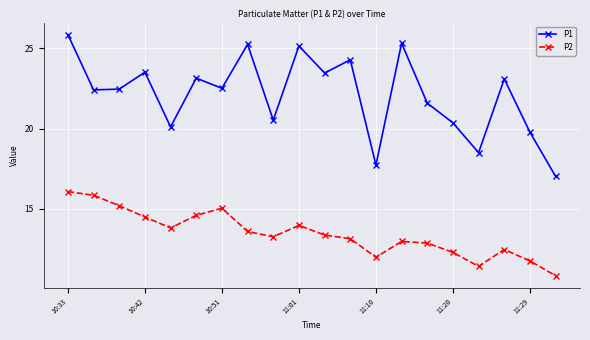

Is this an area chart (filled region under the line)?

No